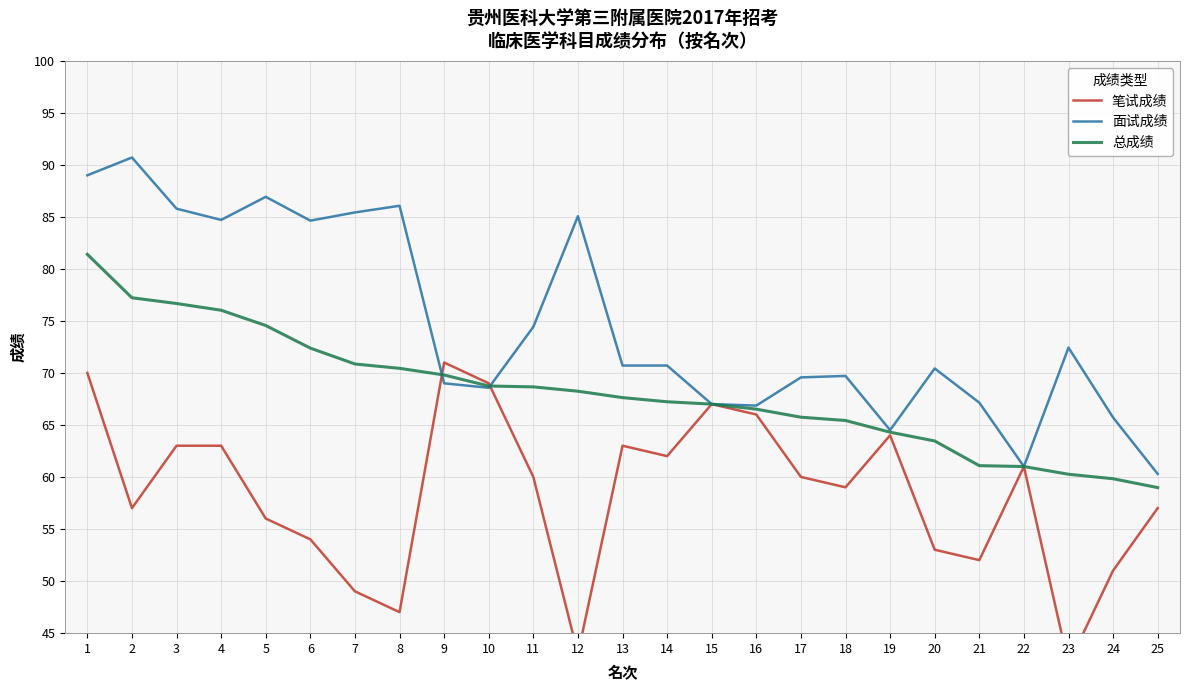

How many lines are shown in the chart?

3